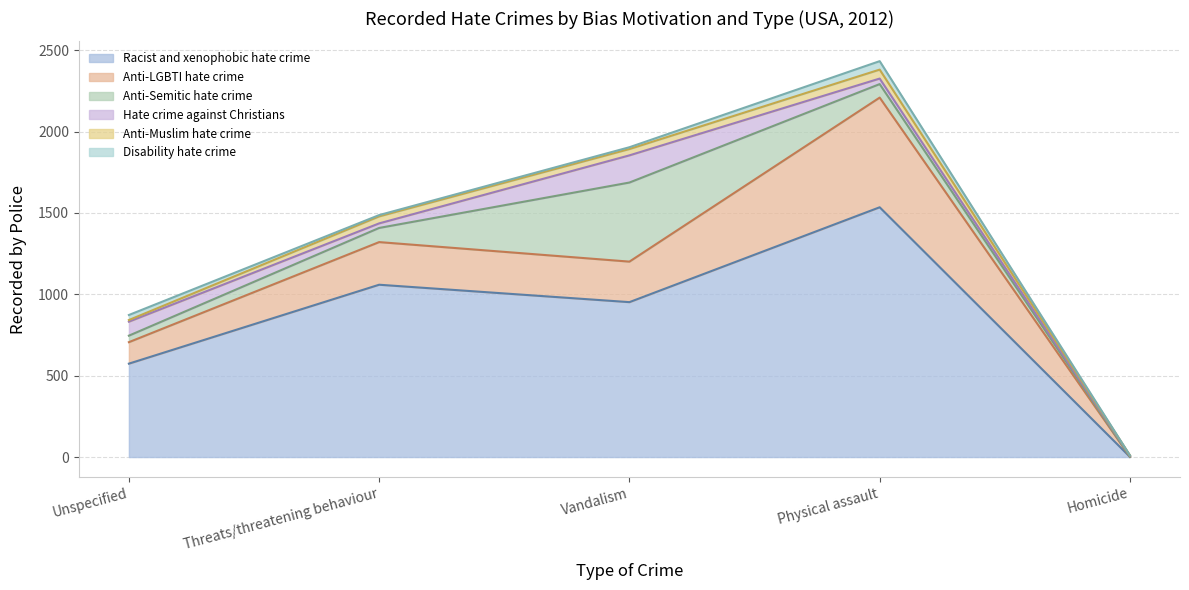

The Anti-LGBTI hate crime series shows 1 at Homicide. True or false?

True